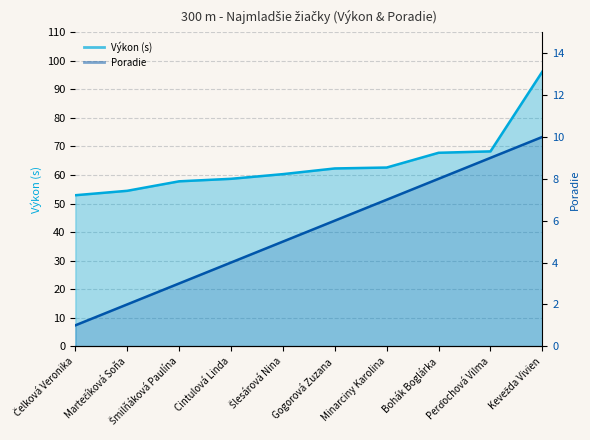

True or false: Výkon has more than 0 points higher than both neighbors.

False